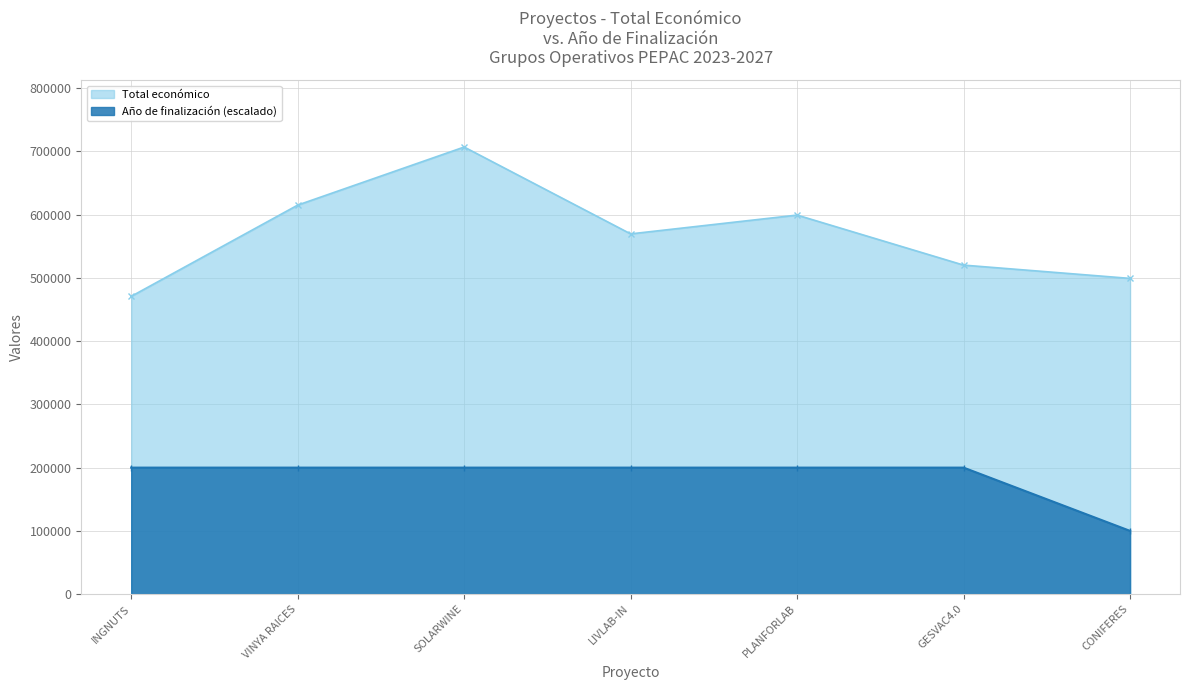

Rank the categories by Total económico value from highest to lowest.

SOLARWINE, VINYA RAICES, PLANFORLAB, LIVLAB-IN, GESVAC4.0, CONIFERES, INGNUTS